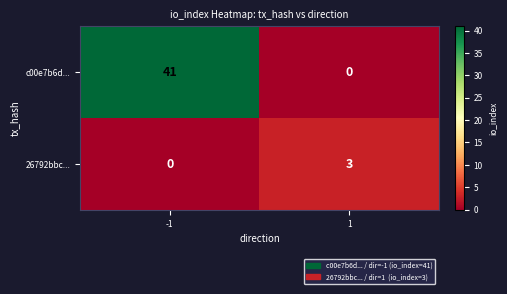

The 26792bbc... series shows 0 at -1. True or false?

True